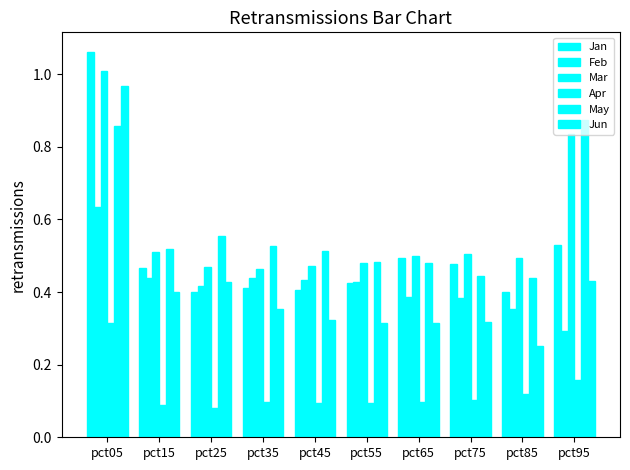

At pct55, list the series in order from largest to smallest.

May, Mar, Feb, Jan, Jun, Apr